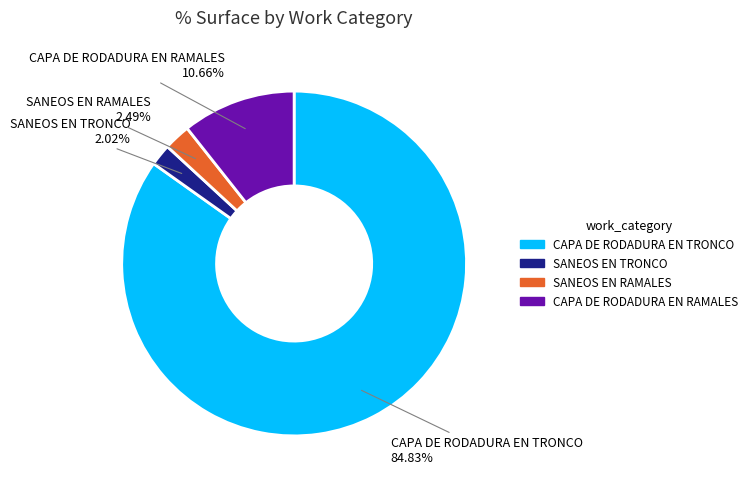

Does any single category account for the majority?

Yes